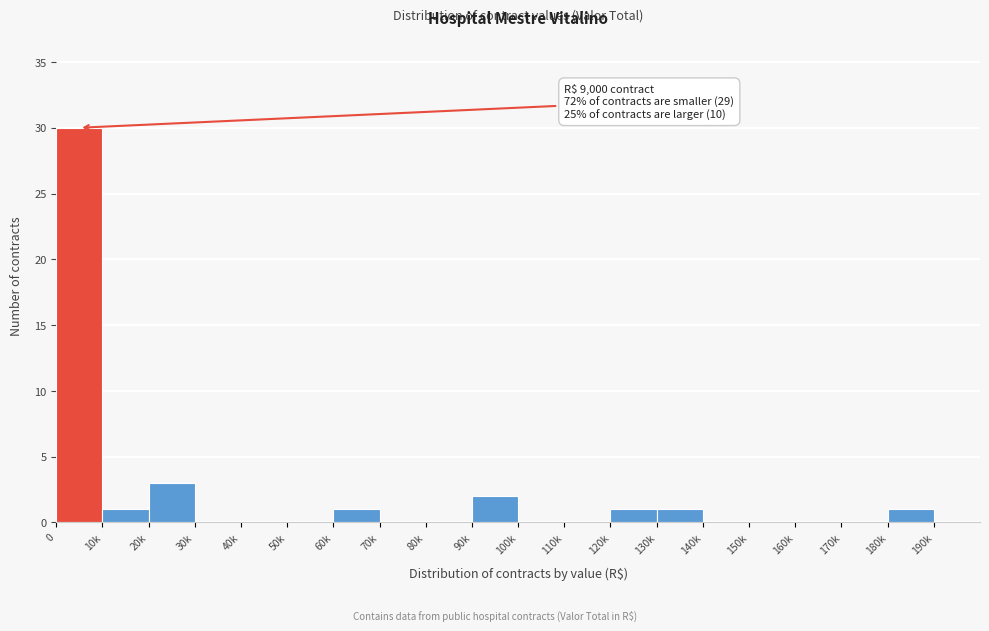

Reading left to right, list all the values displayed in this chart.

0=30	10k=1	20k=3	30k=0	40k=0	50k=0	60k=1	70k=0	80k=0	90k=2	100k=0	110k=0	120k=1	130k=1	140k=0	150k=0	160k=0	170k=0	180k=1	190k=0